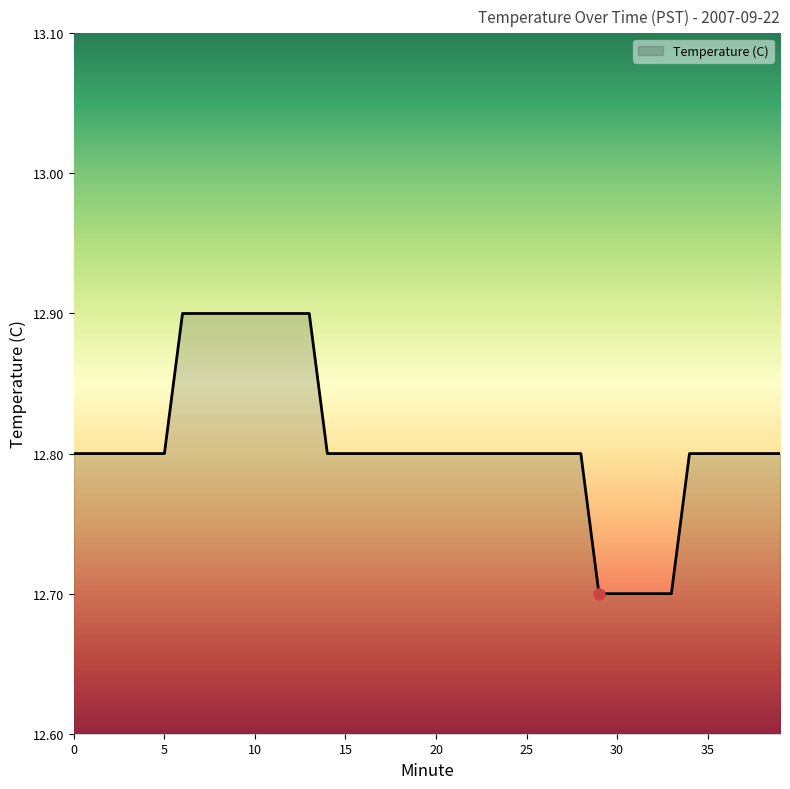

What is the greatest value displayed?

12.9